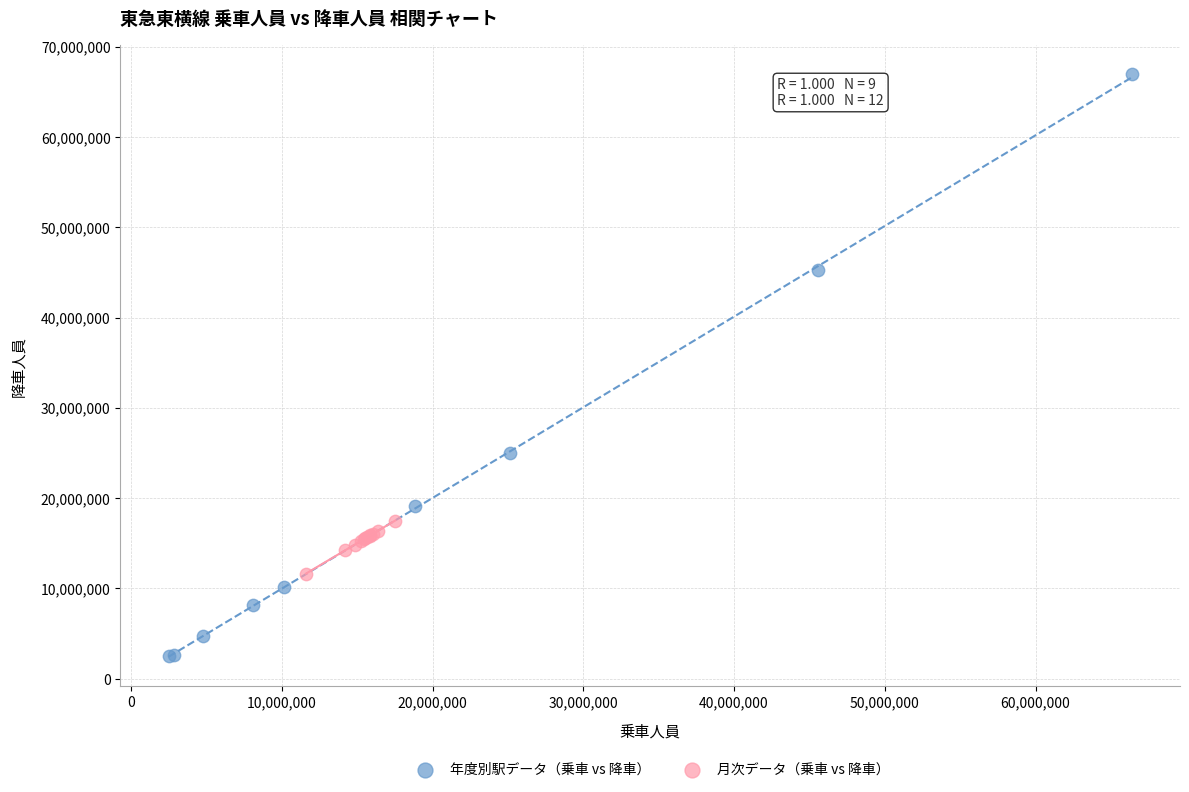

Which series has the largest Y range (max minus min)?

年度別駅データ（乗車 vs 降車）